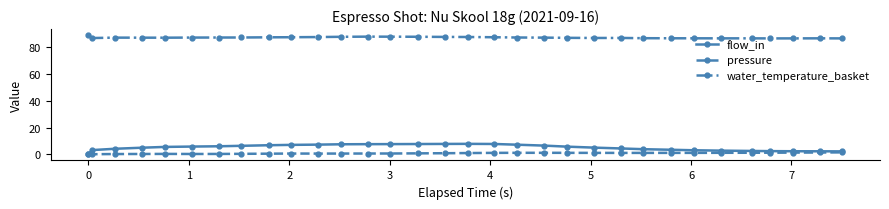

What are all the series names shown in the legend?

flow_in, pressure, water_temperature_basket